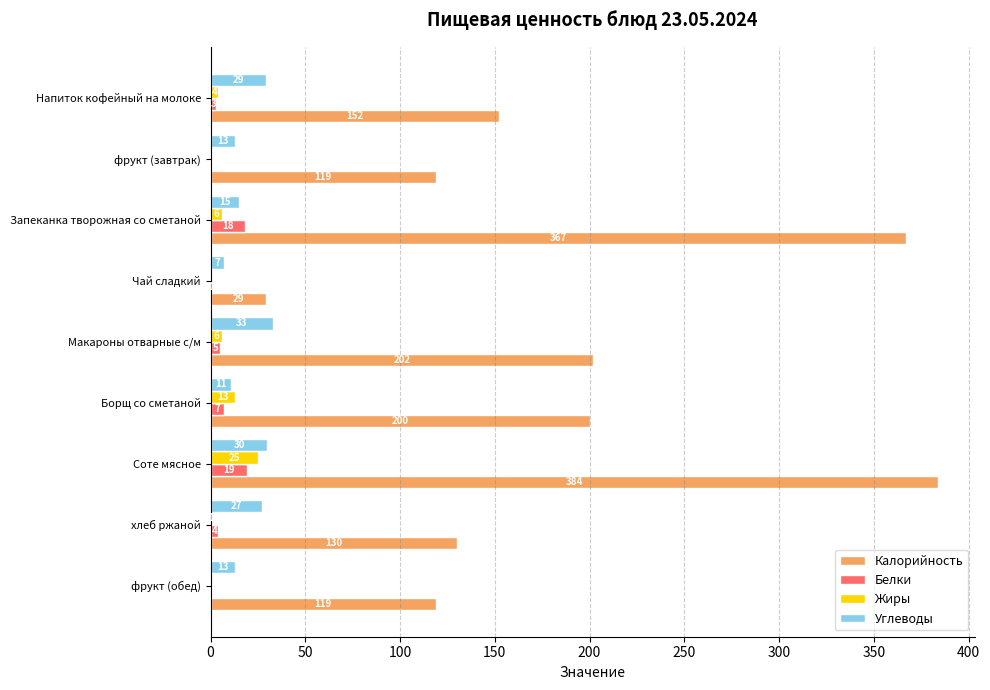

Is it true that Углеводы equals 15 at Запеканка творожная со сметаной?

True